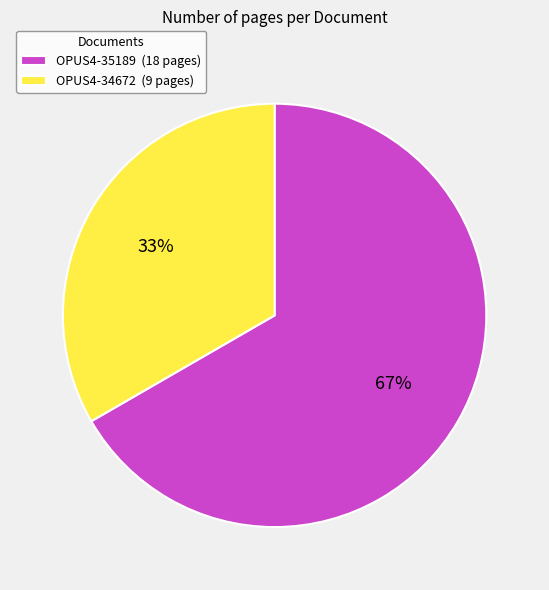

To the nearest percent, what portion does OPUS4-35189 represent?

67%